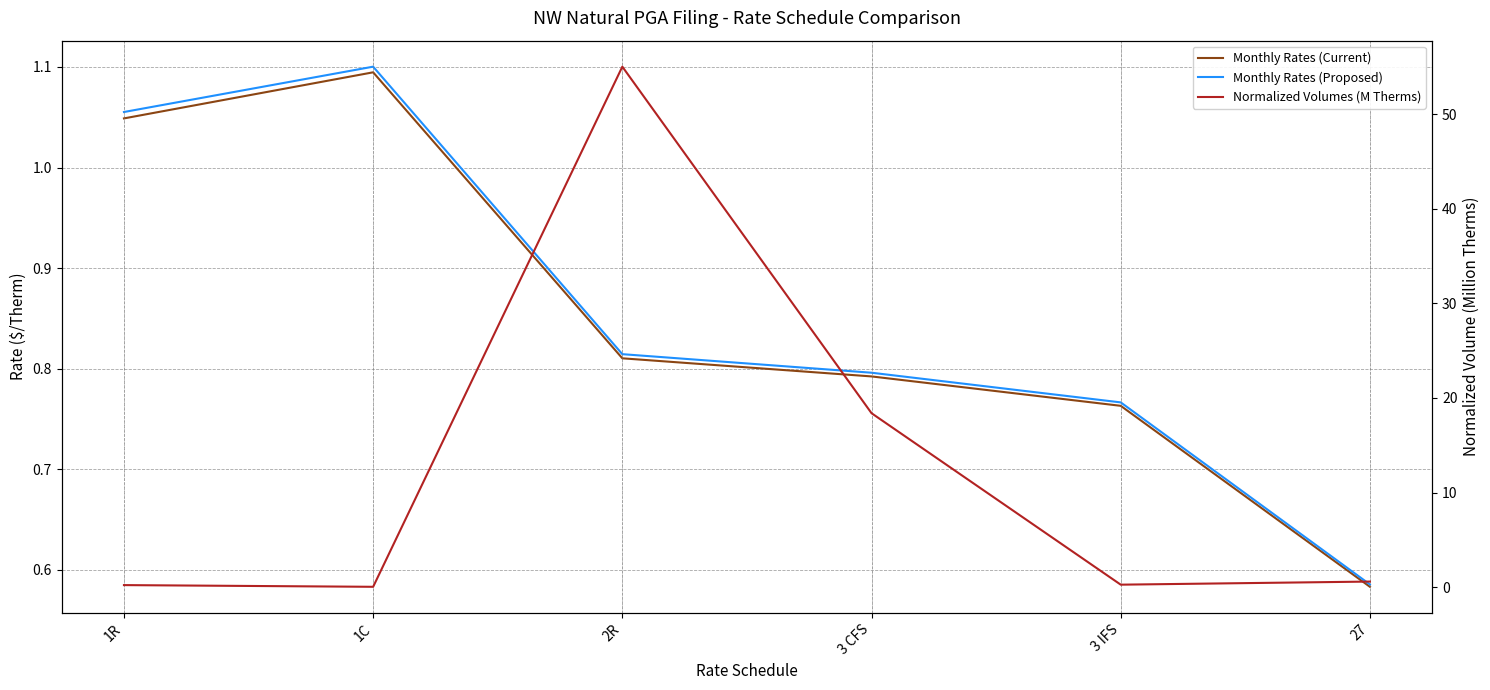

Is it true that Normalized Volumes (M Therms) equals 0.2 at 1R?

True